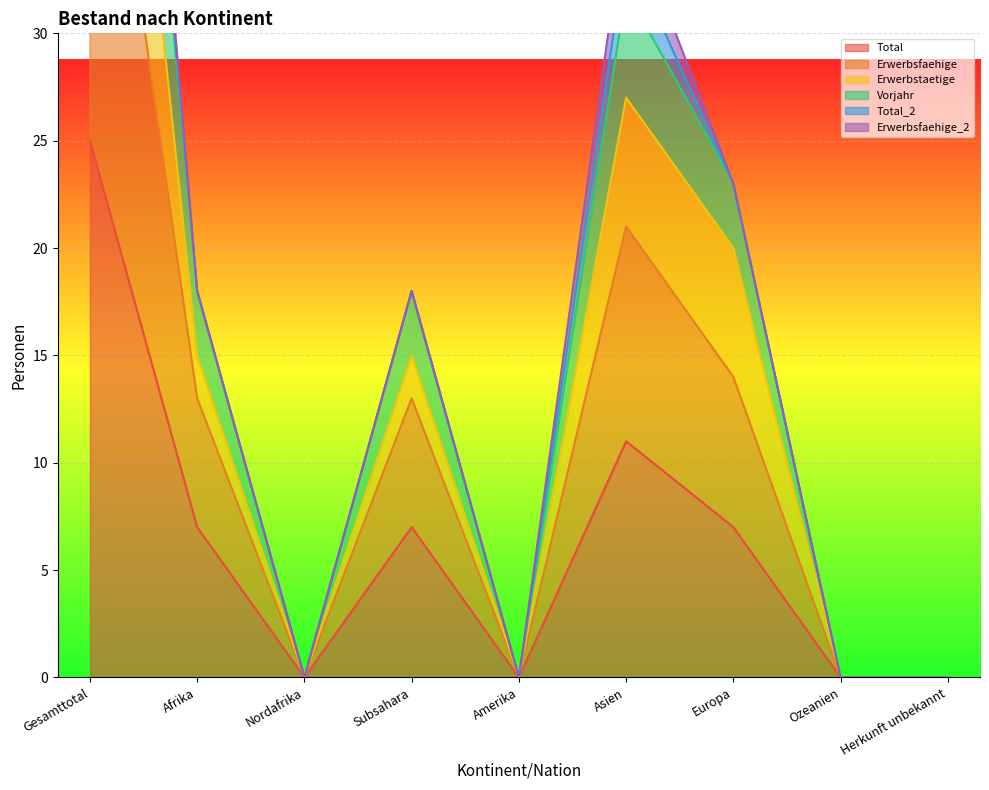

At which label is Total closest to 12?

Asien